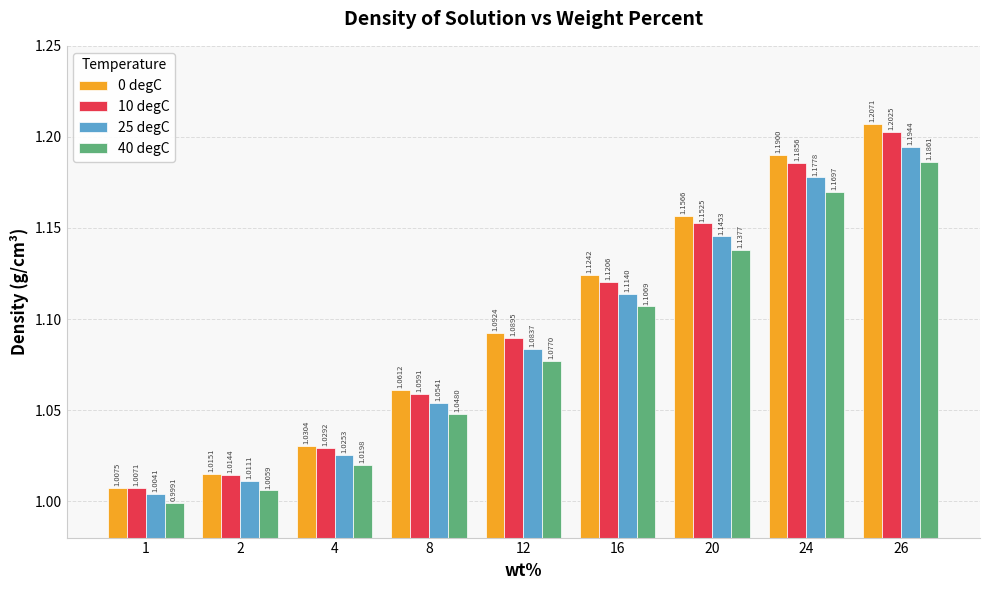

At which label is 10 degC closest to 1?

1